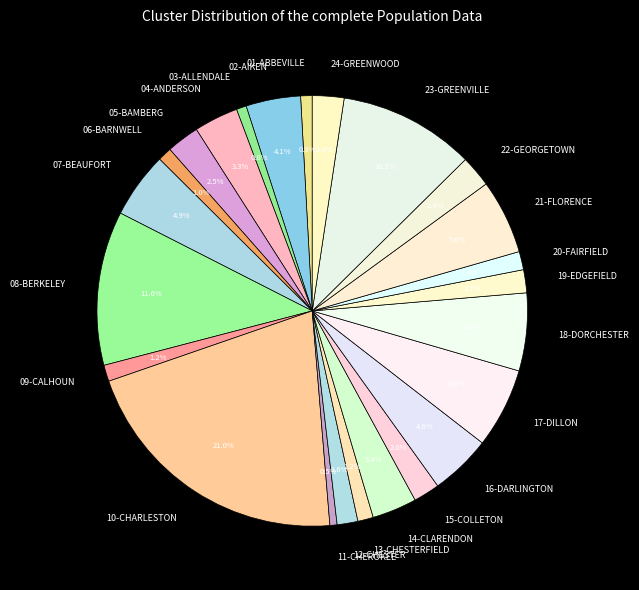

To the nearest percent, what portion does 03-ALLENDALE represent?

1%